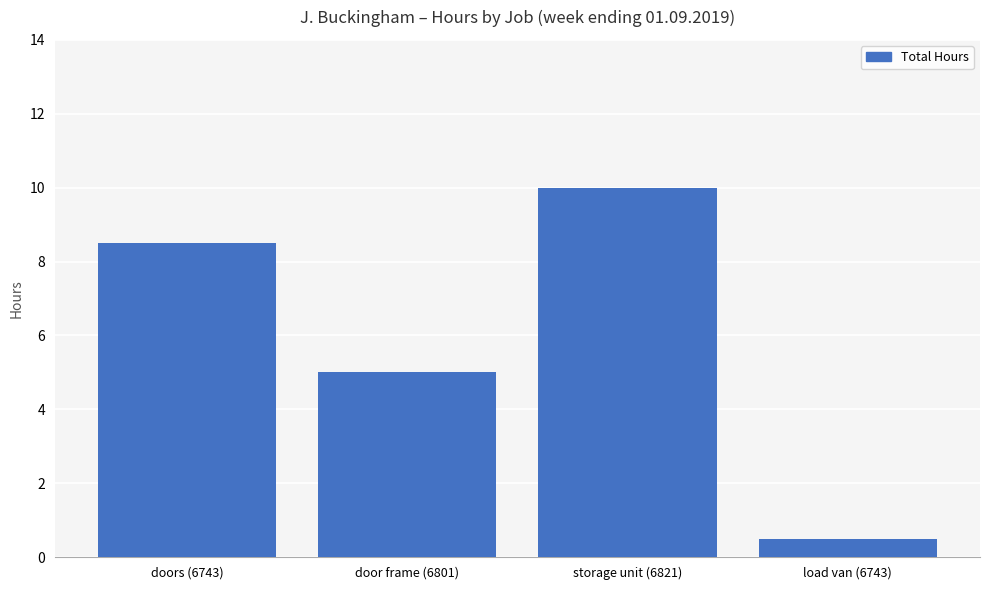

What is the smallest value displayed?

0.5